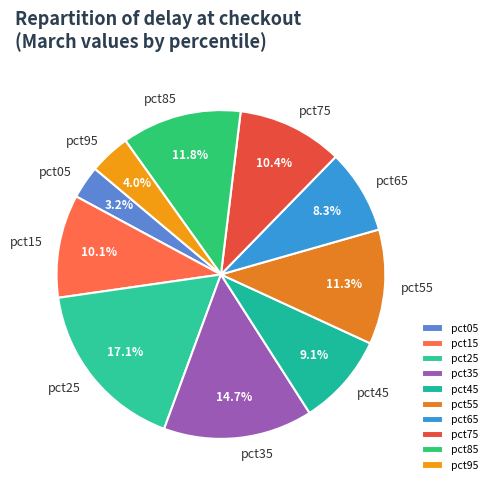

To the nearest percent, what is the difference between the largest and smallest slice percentages?

14%